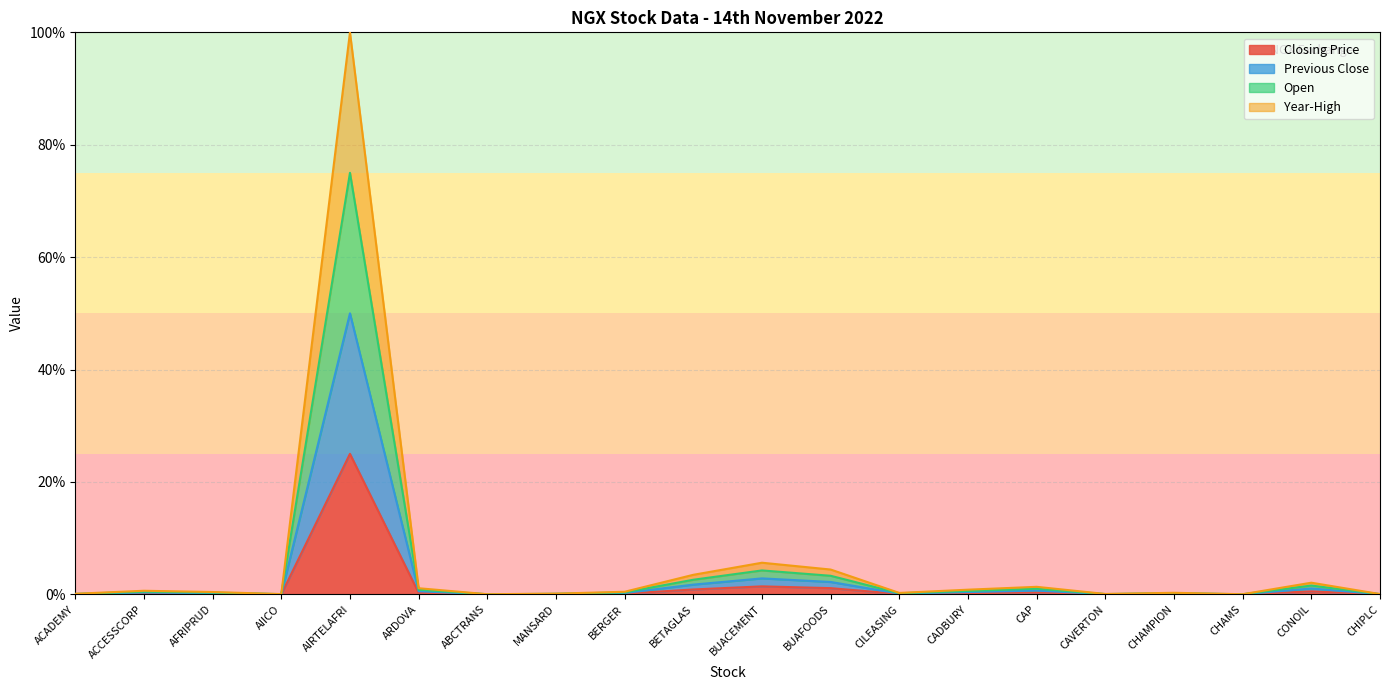

Which category has the lowest value across all series?

CHAMS